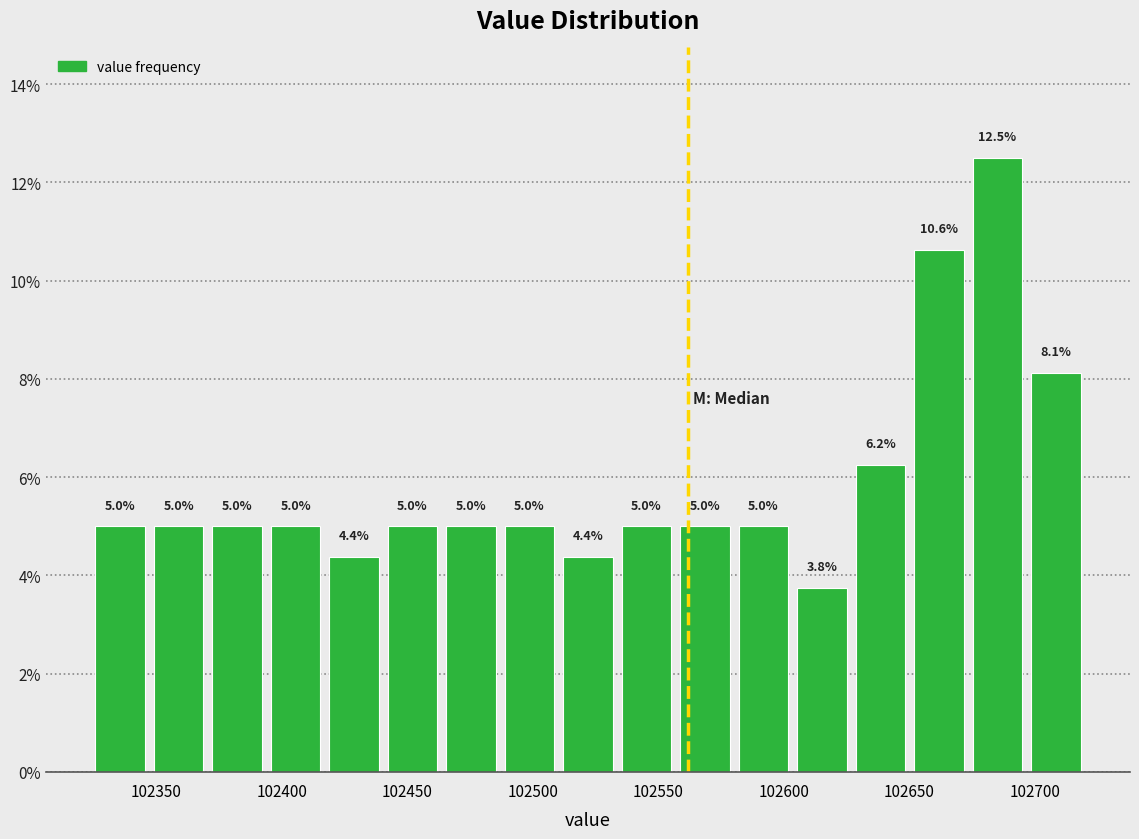

Over which range of the x-axis is the bar tallest?

102675 to 102695